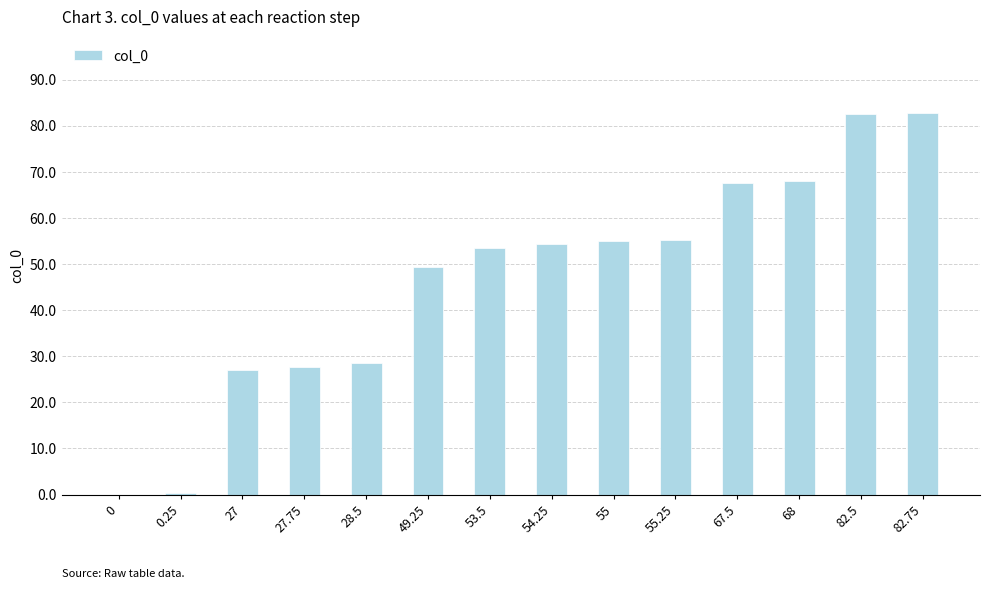

True or false: the data shows 30.4 at 55.25.

False